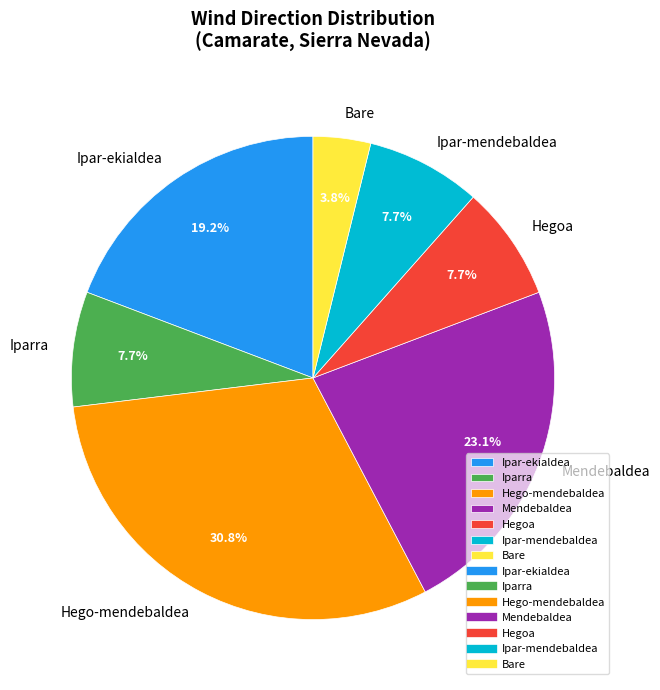

To the nearest percent, what portion does Hego-mendebaldea represent?

31%